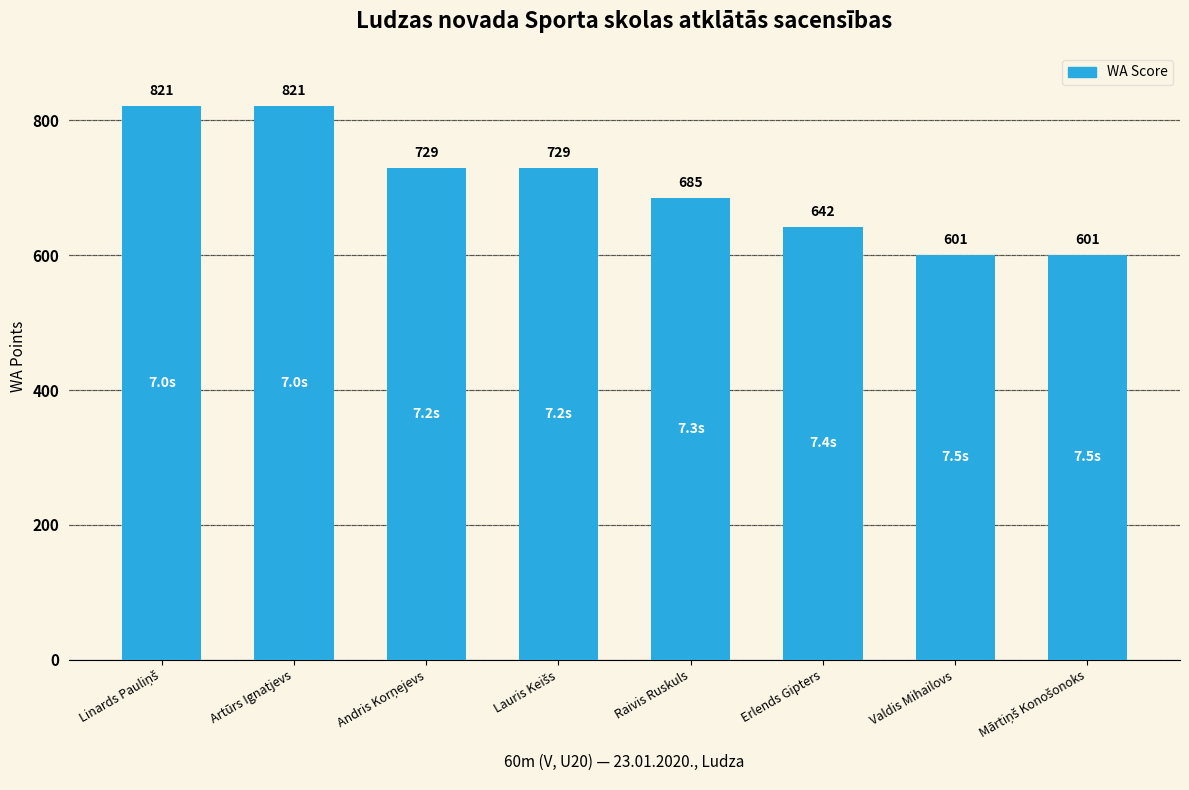

Count the values in the range 642 to 821.

6